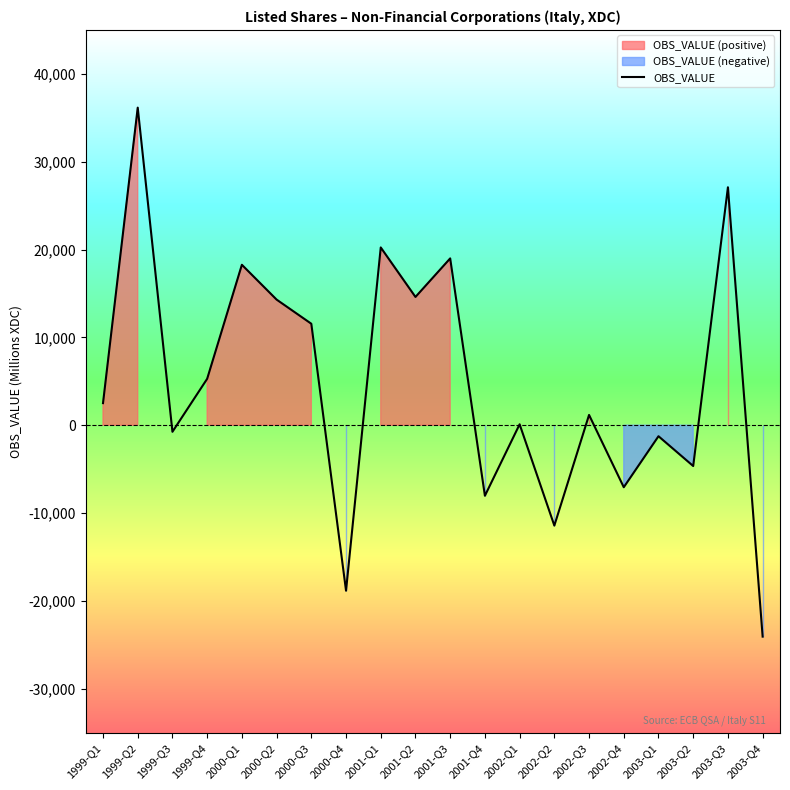

Does the chart have visible grid lines?

No